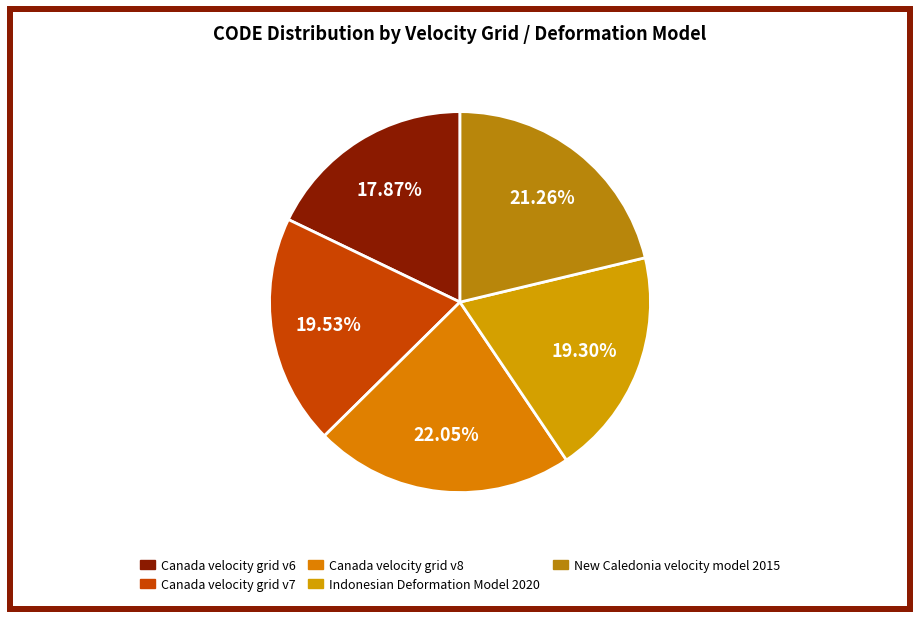

To the nearest percent, what is the difference between the New Caledonia velocity model 2015 and Indonesian Deformation Model 2020 slice percentages?

2%